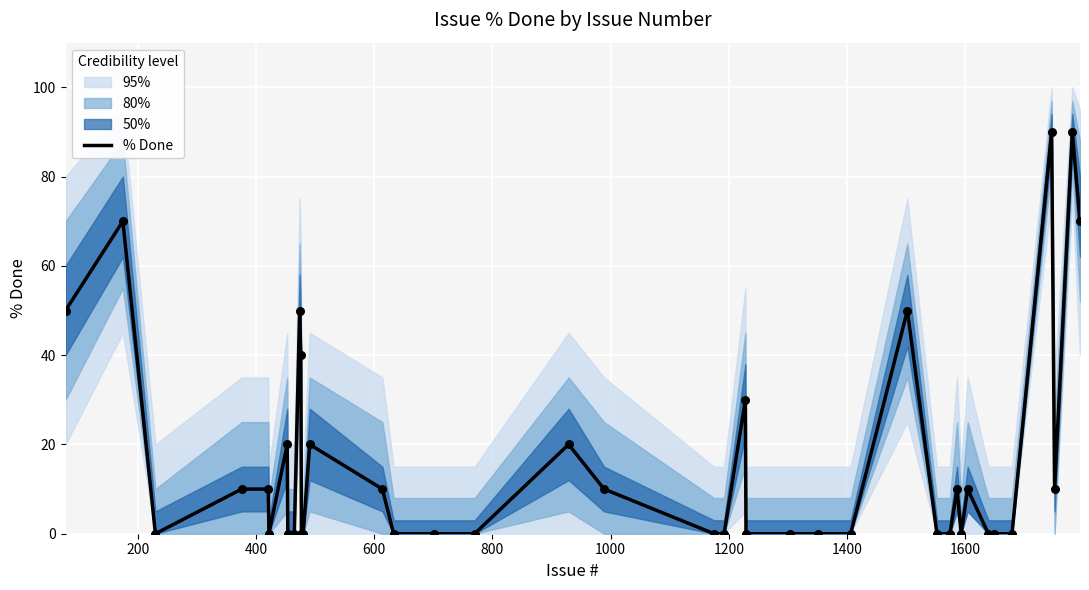

What is the maximum value for % Done?

90